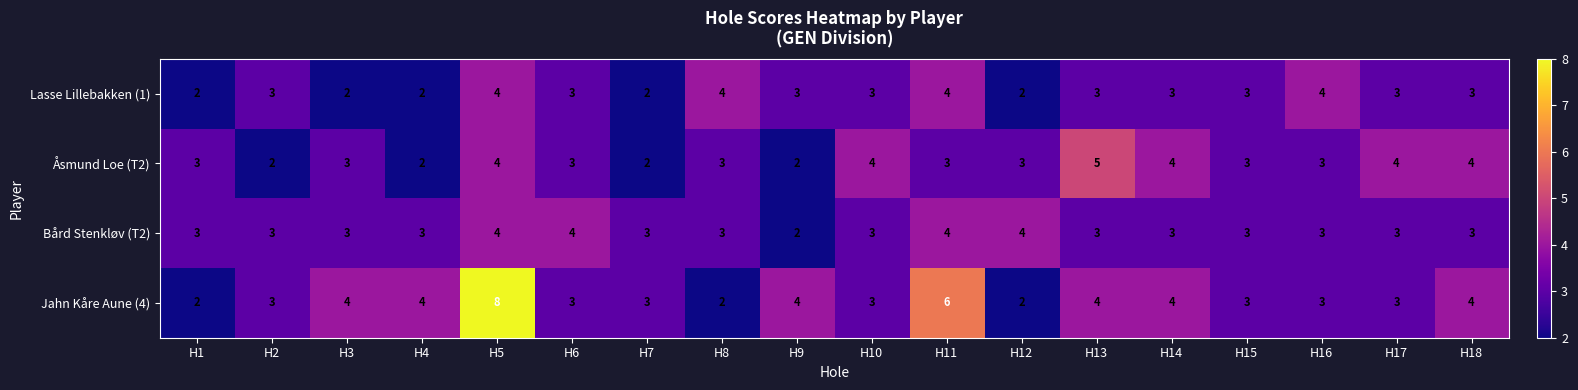

How many series are shown in this chart?

4